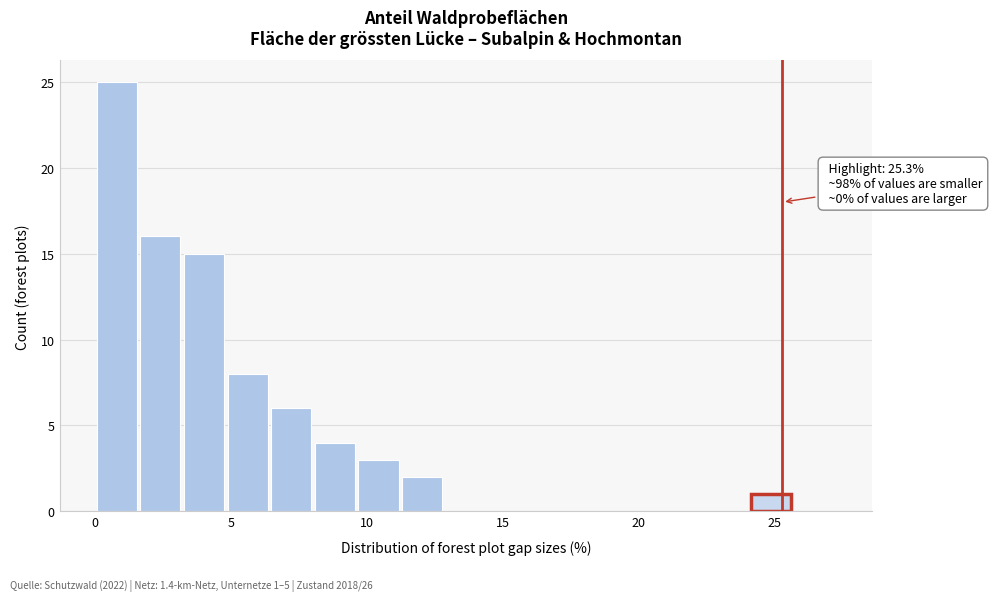

Read against the x-axis, roughly where is the centre of the tallest bar?

1.0